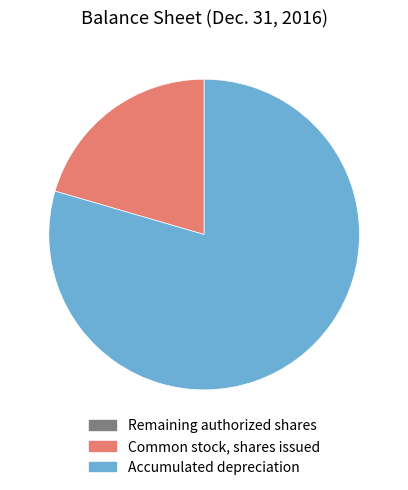

Is there a majority slice in this chart?

Yes